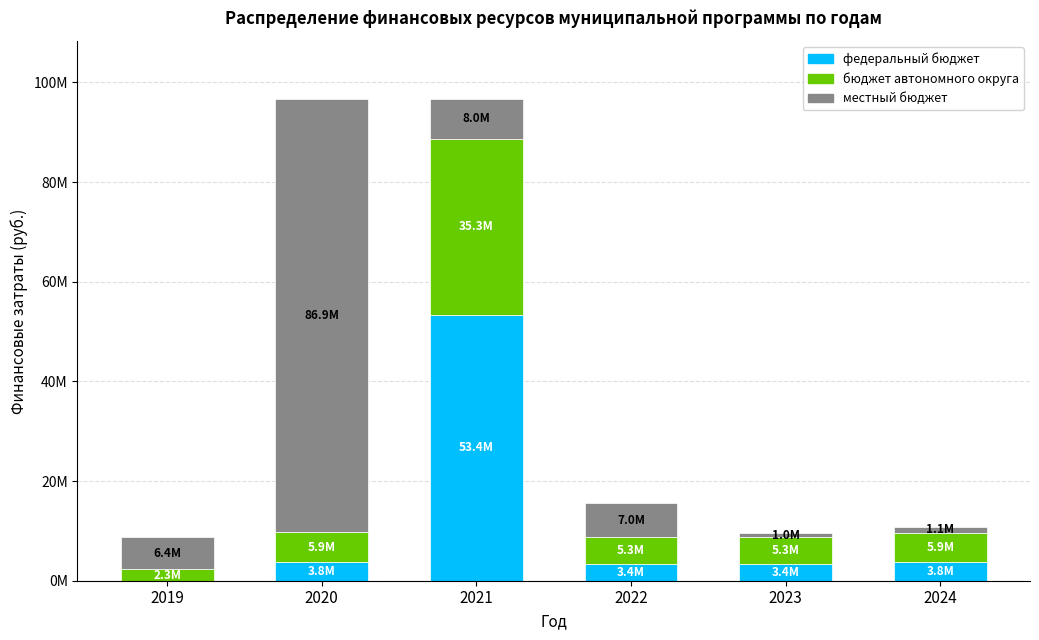

Which category has the lowest value in the федеральный бюджет series?

2019